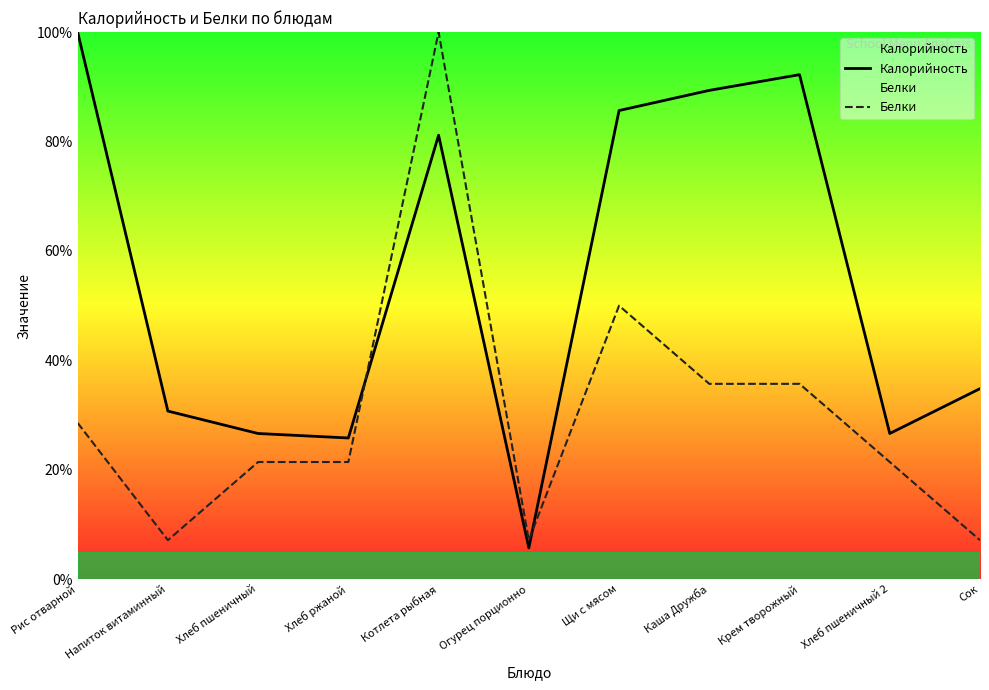

What is the total value across all series at Котлета рыбная?

181.1